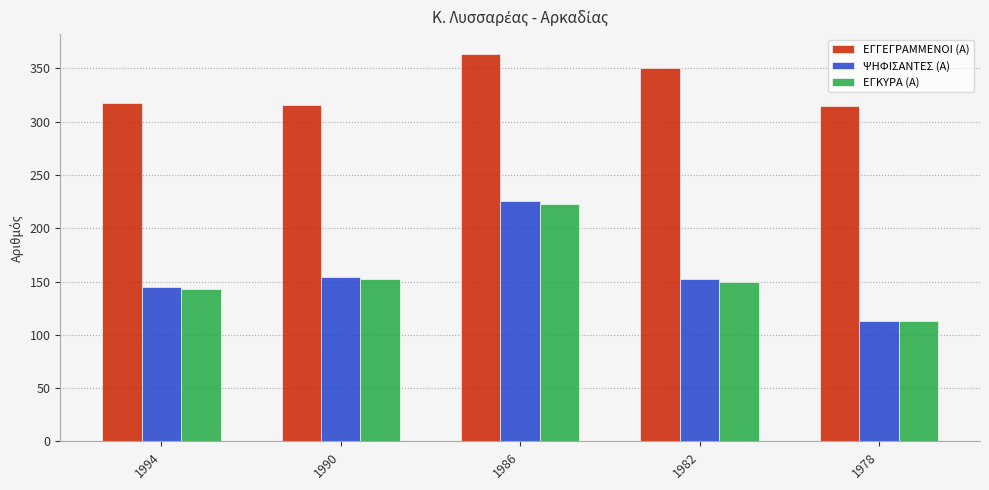

Is the value of ΨΗΦΙΣΑΝΤΕΣ (Α) at 1994 greater than the value of ΕΓΚΥΡΑ (Α) at 1990?

No